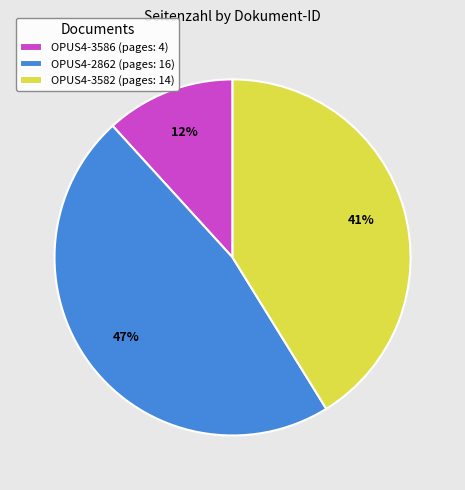

Is there a majority slice in this chart?

No